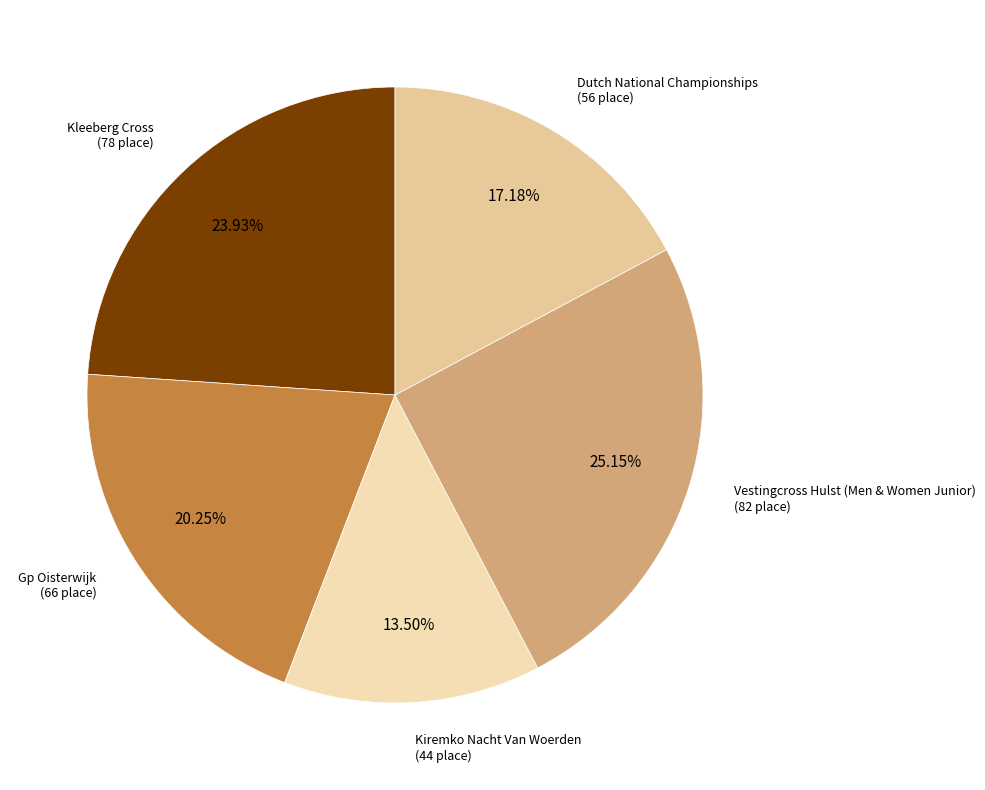

How many slices are in this pie chart?

5